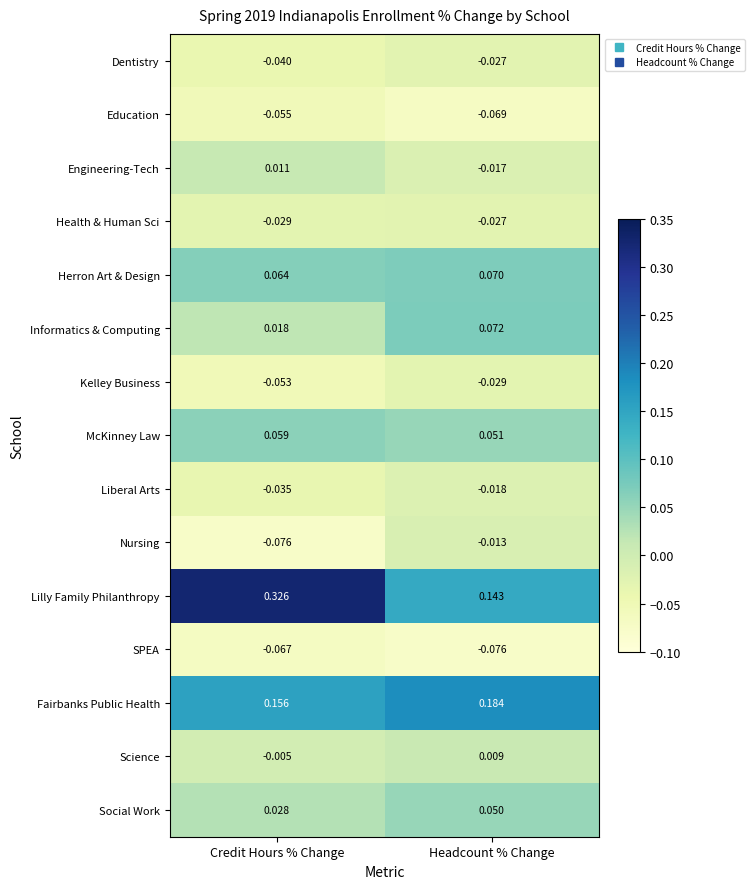

At which category is the sum across all series the highest?

Headcount % Change